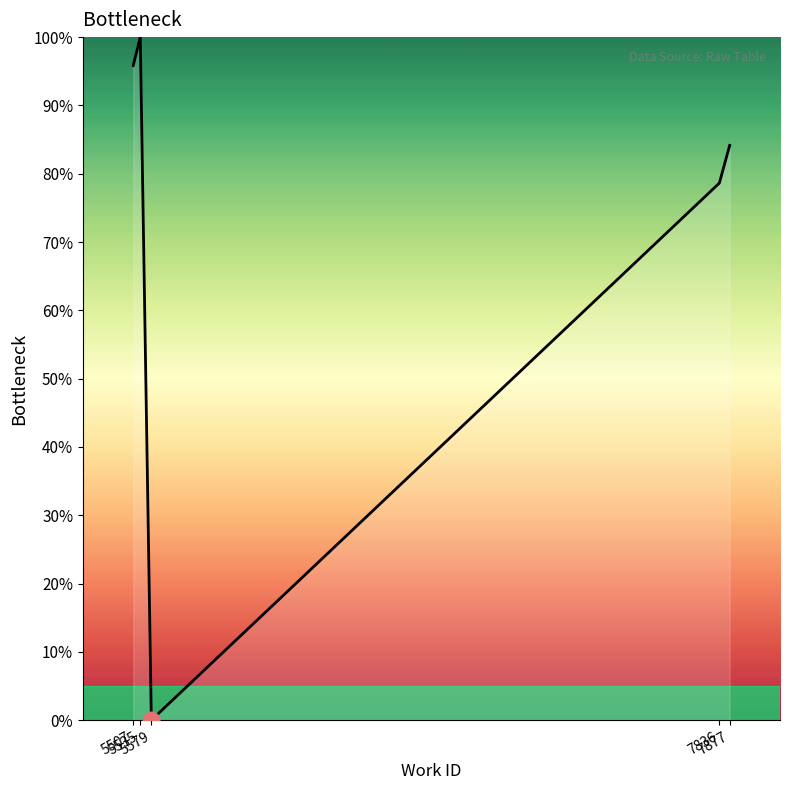

How many values are above zero?

4